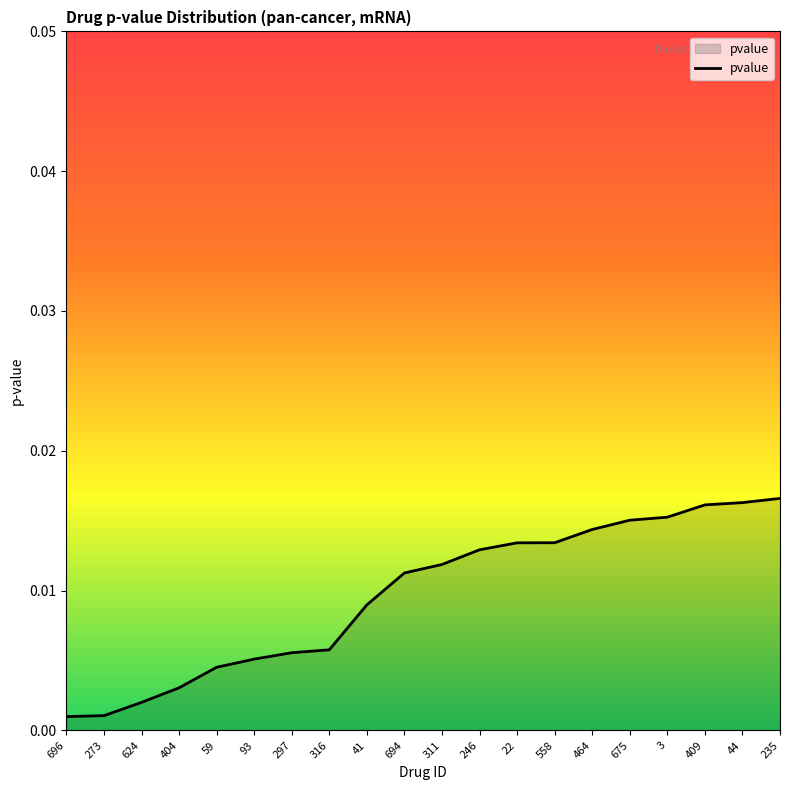

What position from the left is 297?

7